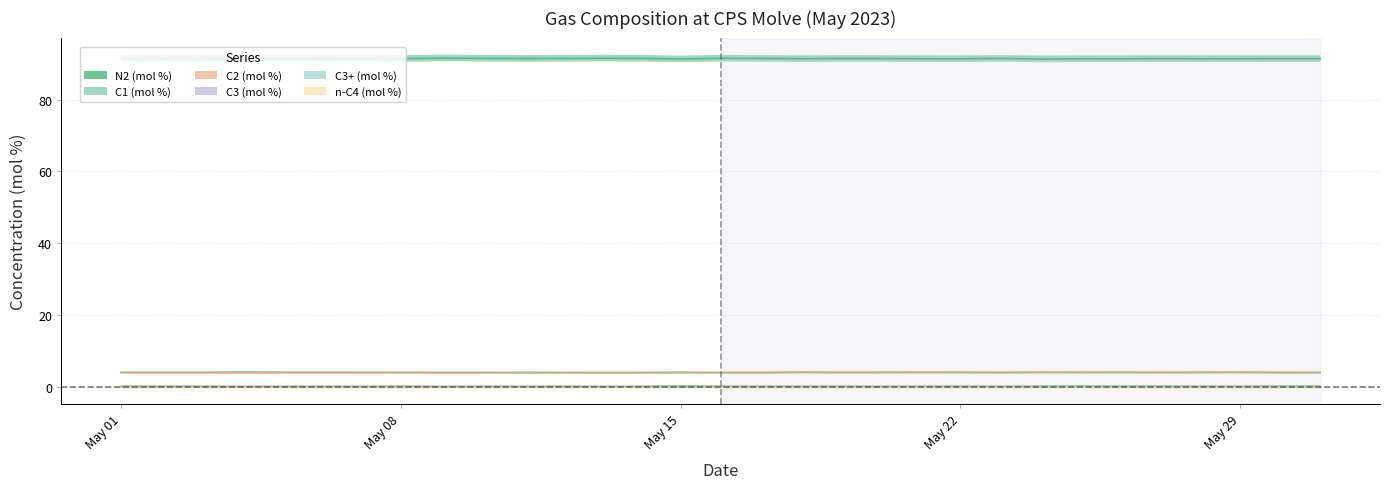

What is the total value across all series at 2023-05-03?

100.3